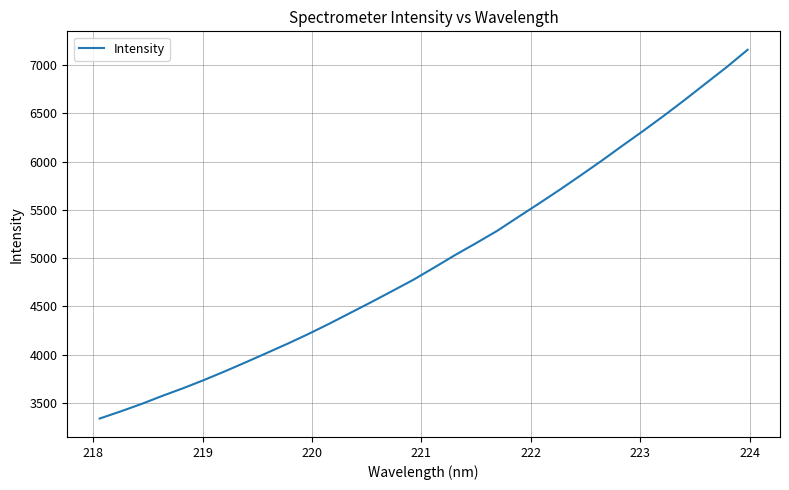

Does the chart display data point markers on the line(s)?

No